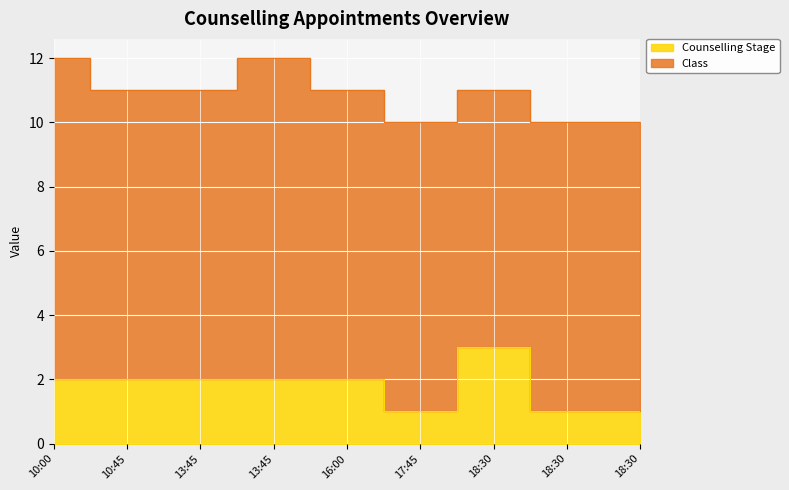

Read the value at 13:45.

2